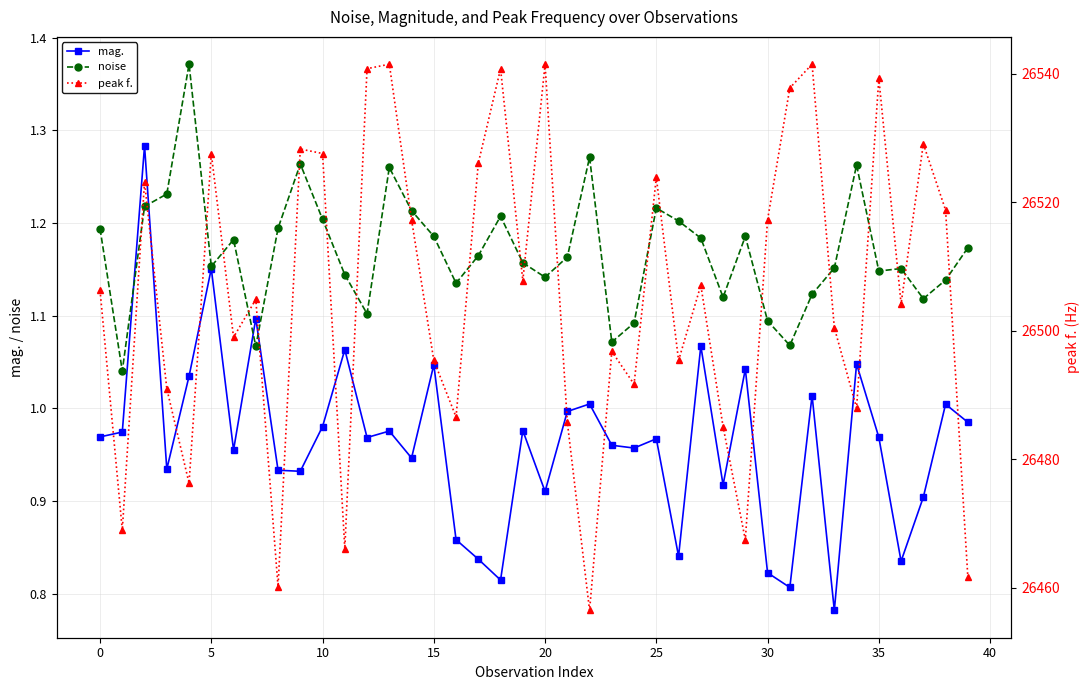

What is the spread (max minus min) of values at 34?

26487.0